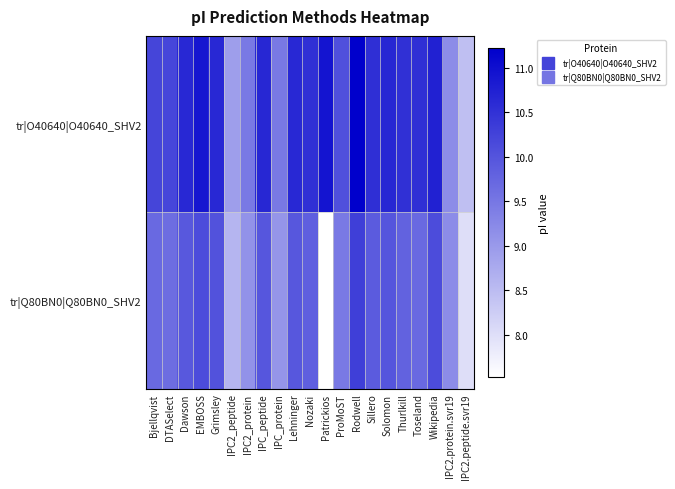

Which series has the widest spread of values?

tr|Q80BN0|Q80BN0_SHV2